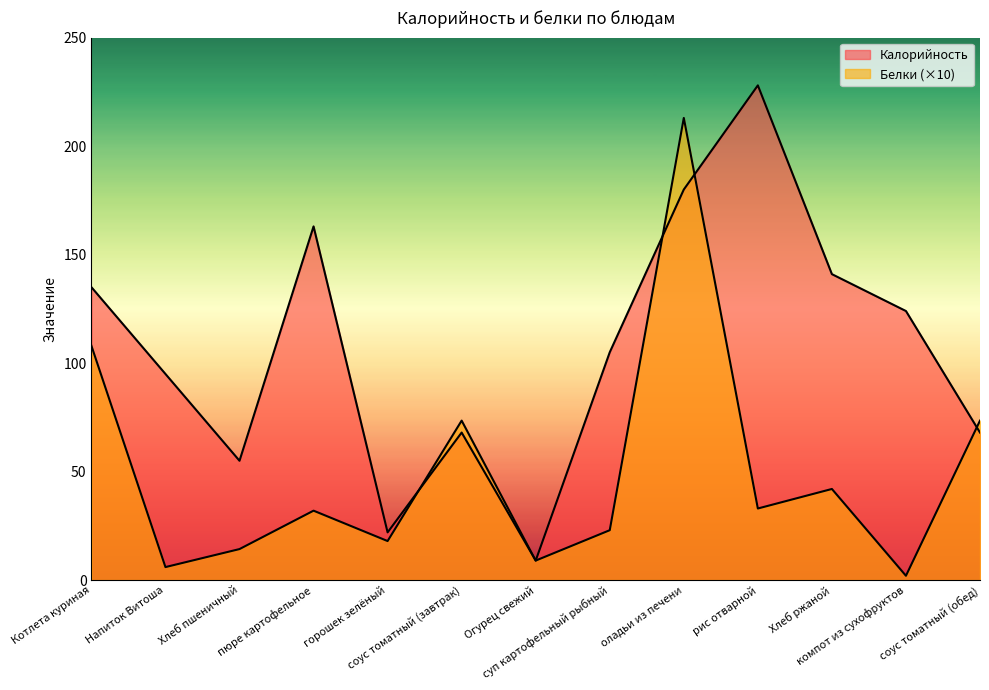

What is the label of the 1st point from the left?

Котлета куриная